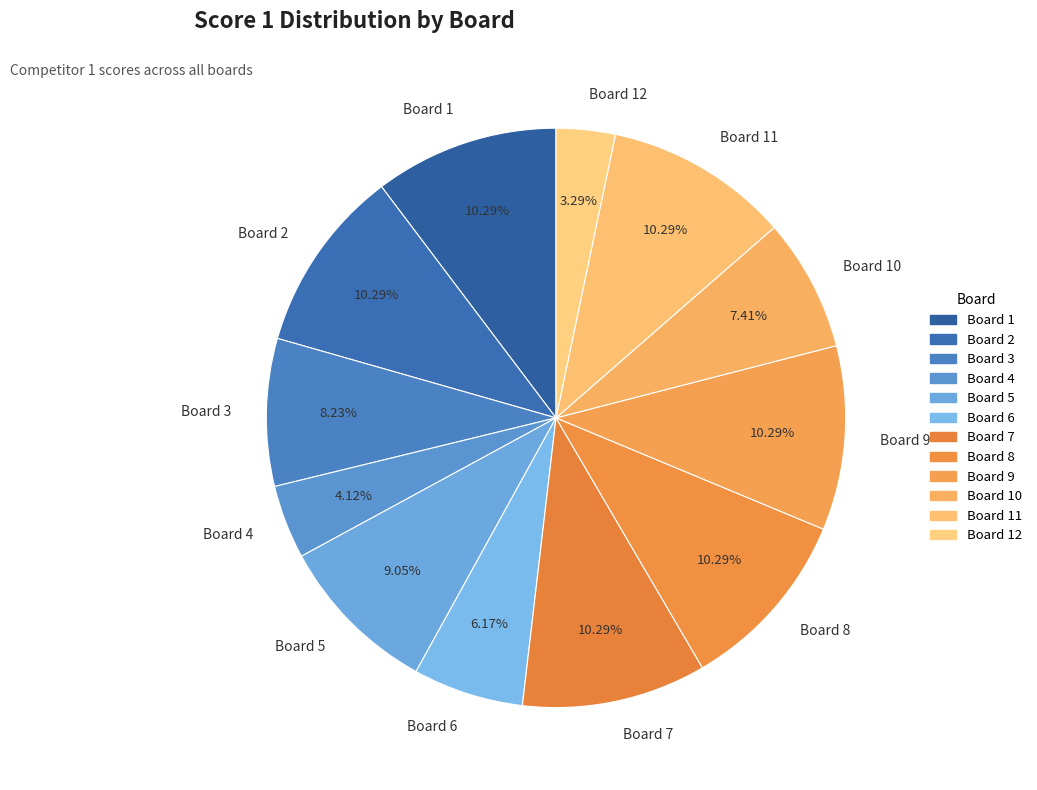

Is there a majority slice in this chart?

No